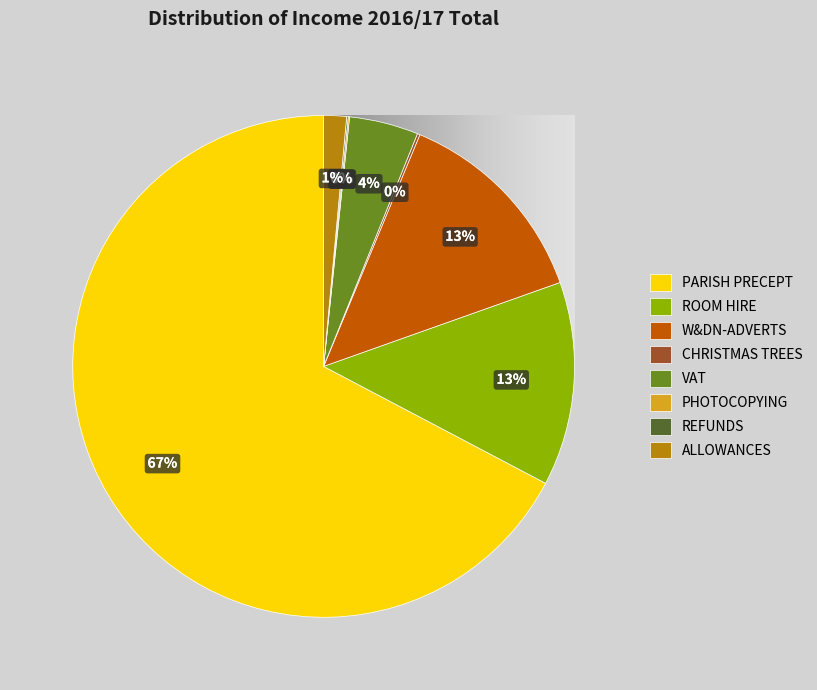

Which slice is the largest?

PARISH PRECEPT